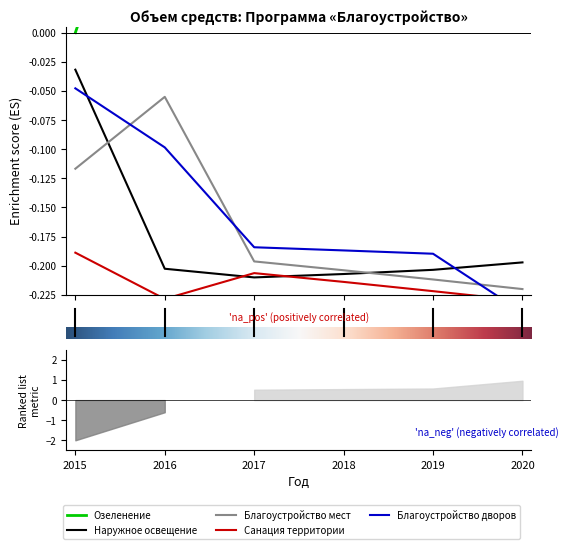

The value of Благоустройство мест at 4 is -0.3. True or false?

False